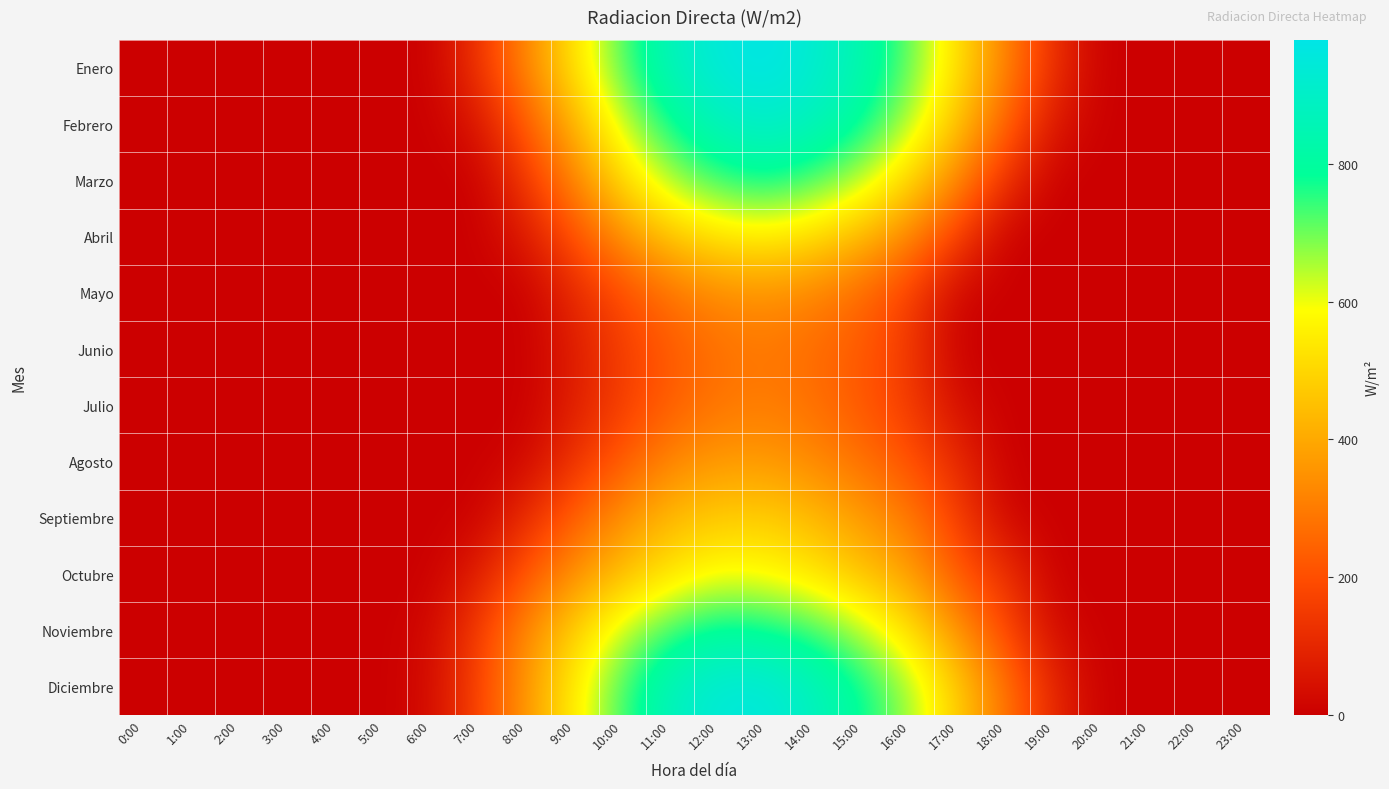

How many categories are shown in the chart?

24